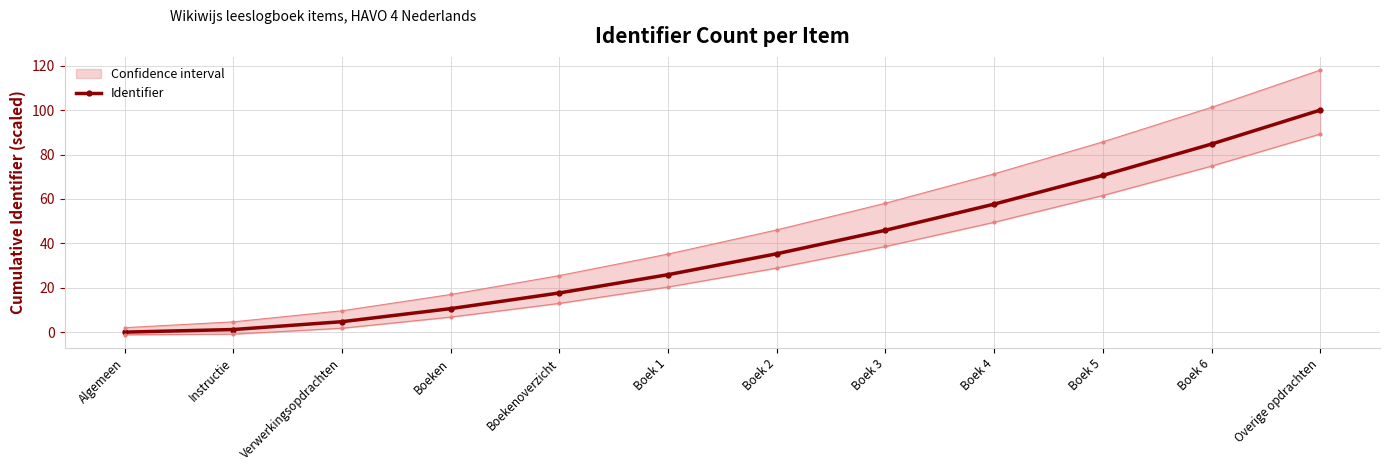

List the labels in order of value, largest first.

Overige opdrachten, Boek 6, Boek 5, Boek 4, Boek 3, Boek 2, Boek 1, Boekenoverzicht, Boeken, Verwerkingsopdrachten, Instructie, Algemeen